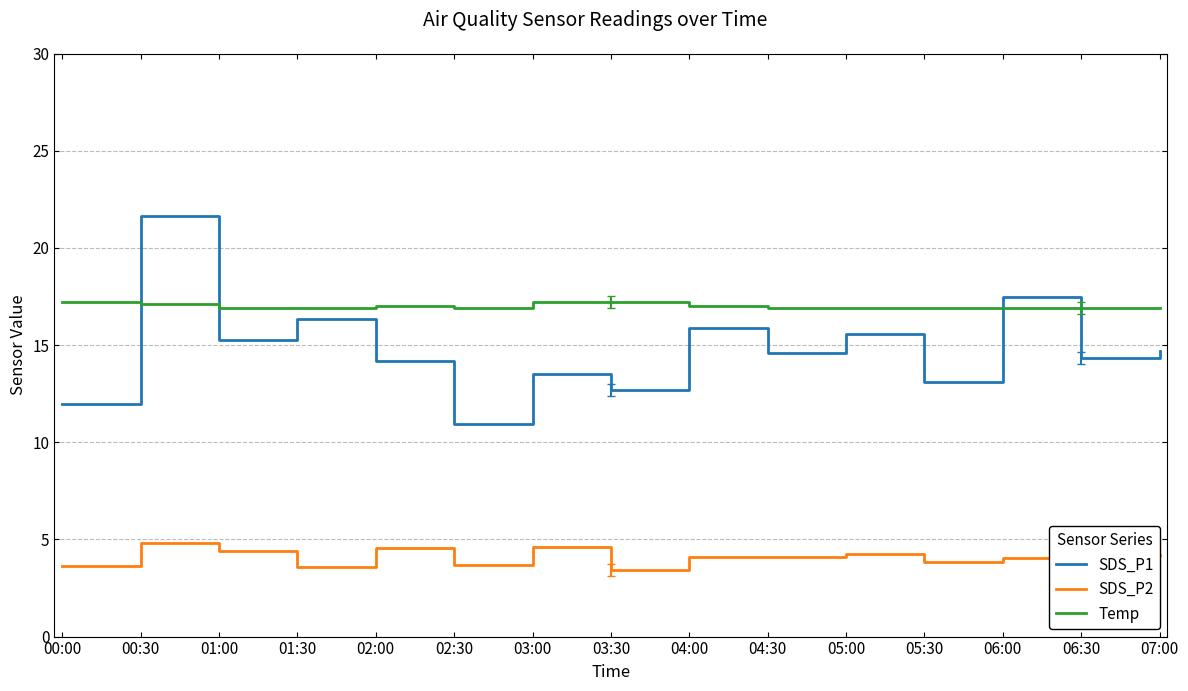

What position from the right is 01:00?

13